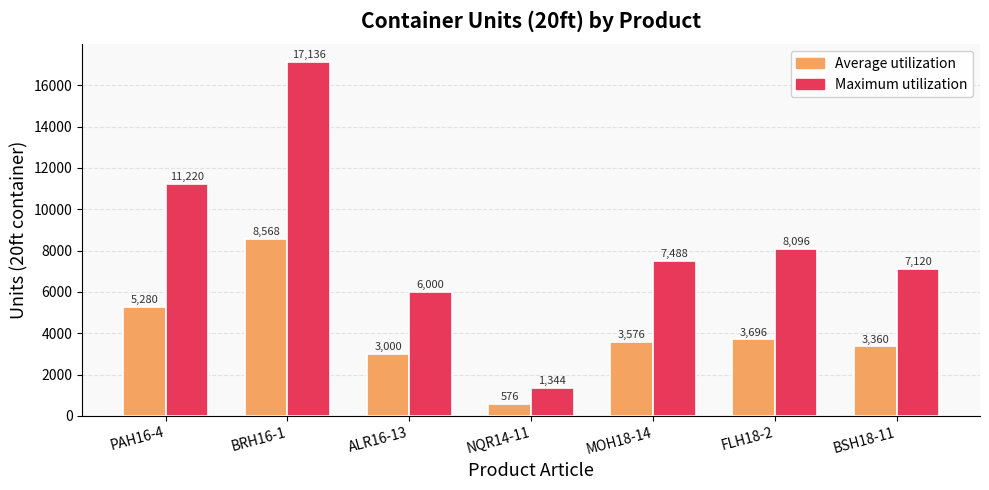

What position from the left is PAH16-4?

1